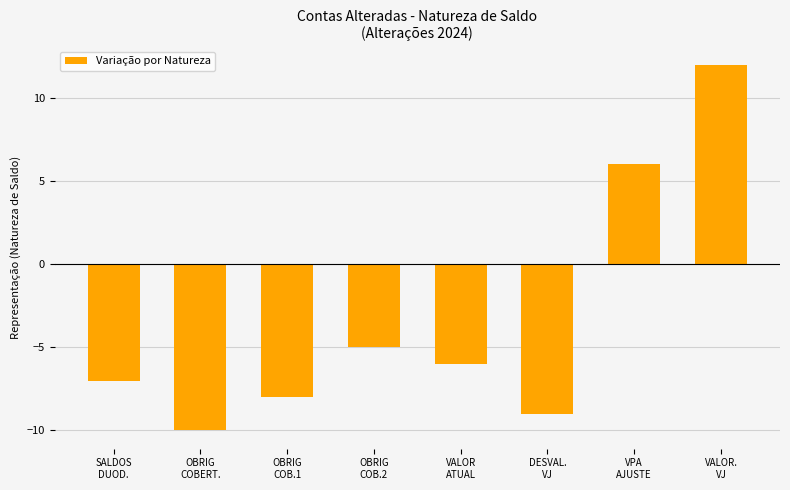

Does the chart contain stacked bars?

No